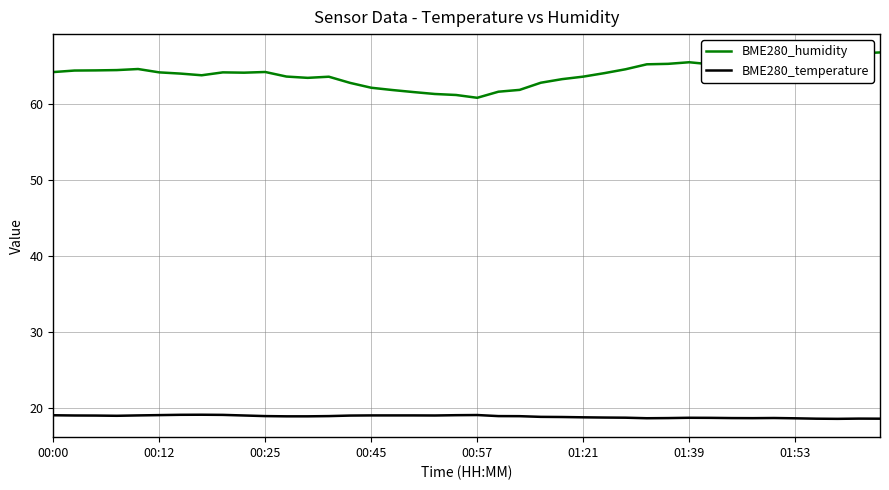

At how many categories does at least one series exceed 34?

40